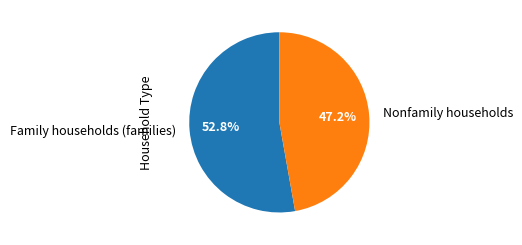

Count the number of slices in the pie.

2